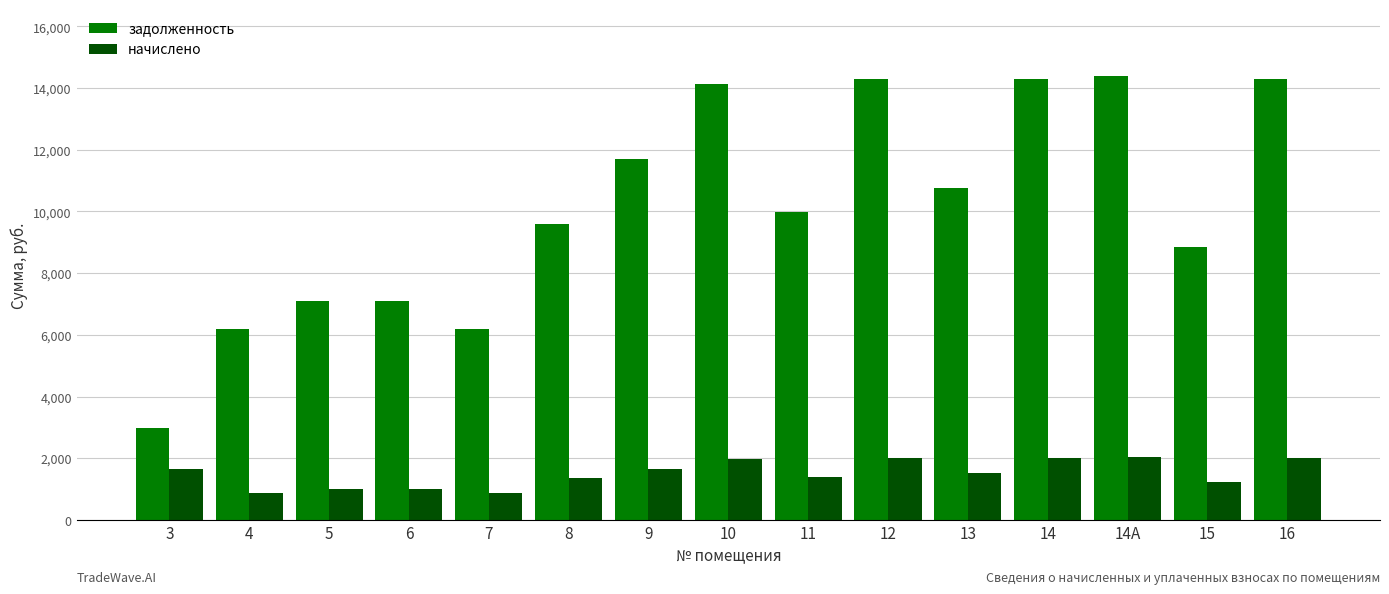

What is the average value of the задолженность series?

10118.9